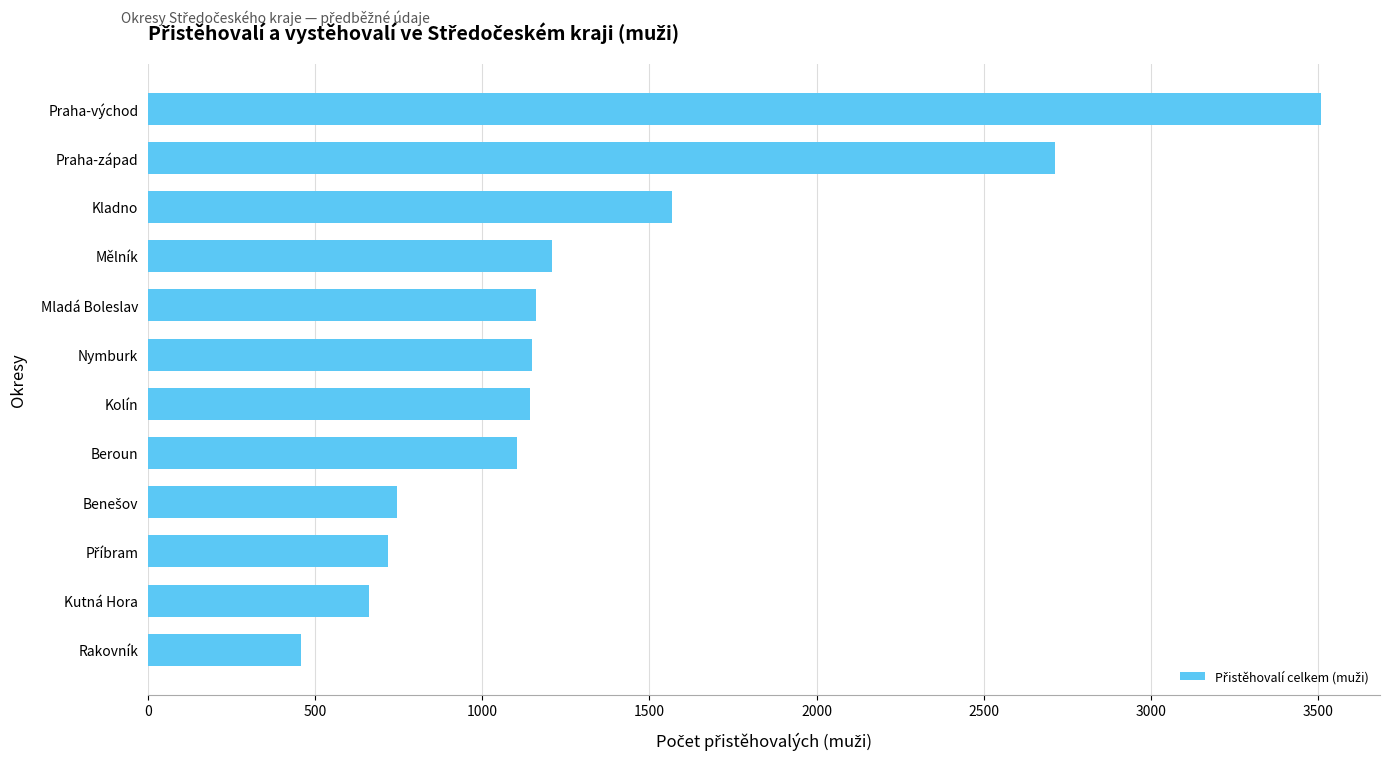

What is the change in value from Rakovník to Nymburk?

+692